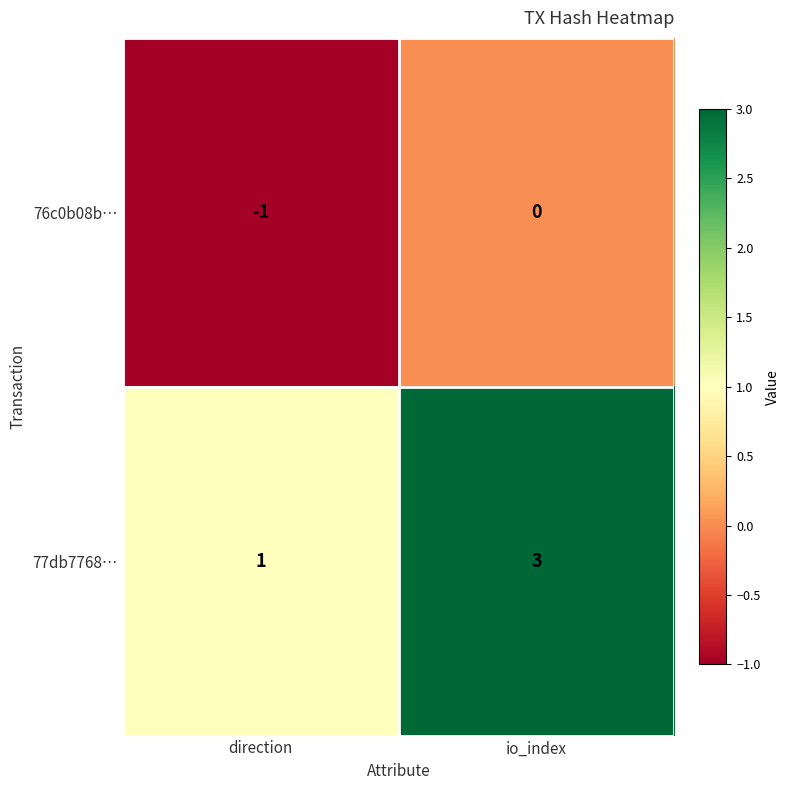

What is the sum of all 77db7768… values?

4